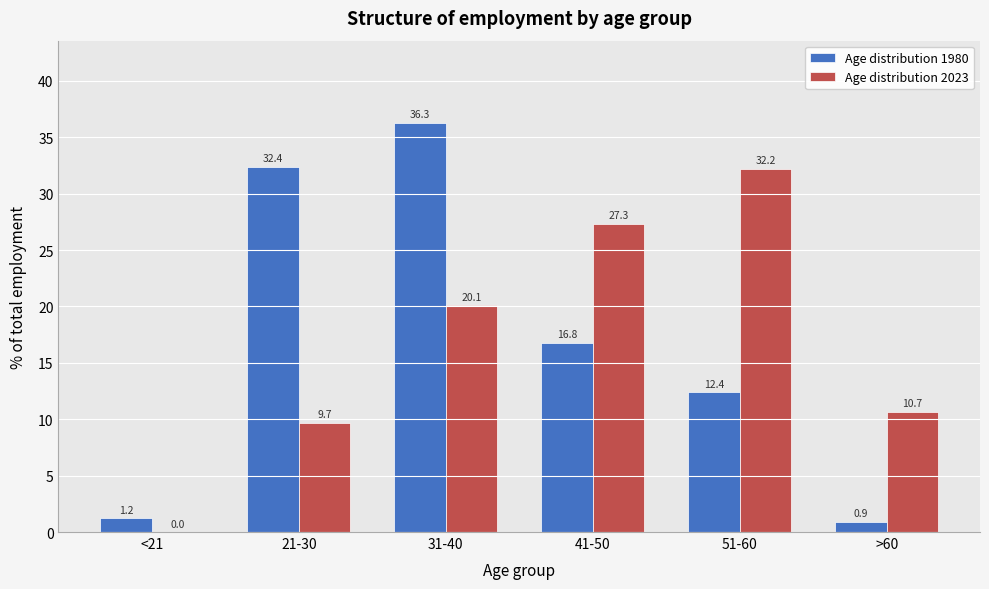

What is the sum of the Age distribution 1980 values at >60 and 41-50?

17.7